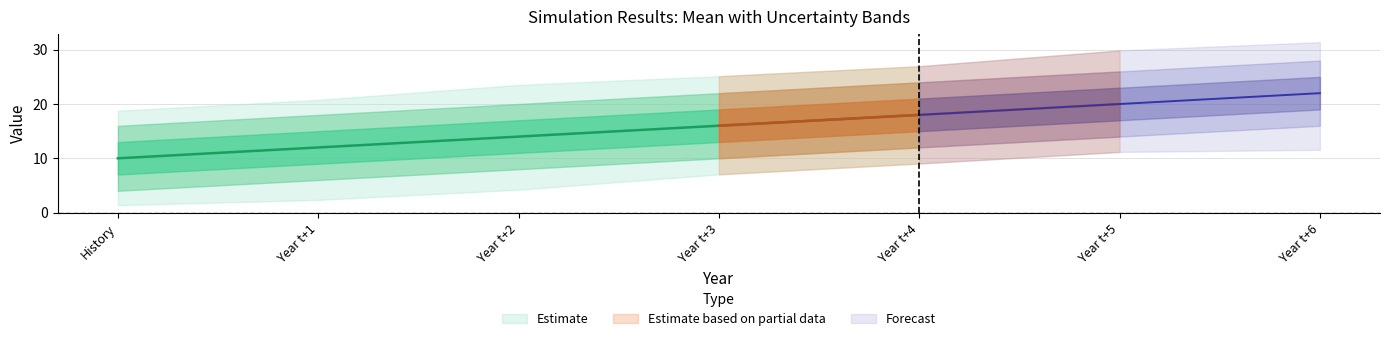

Between History and Year t+4, which is larger?

Year t+4